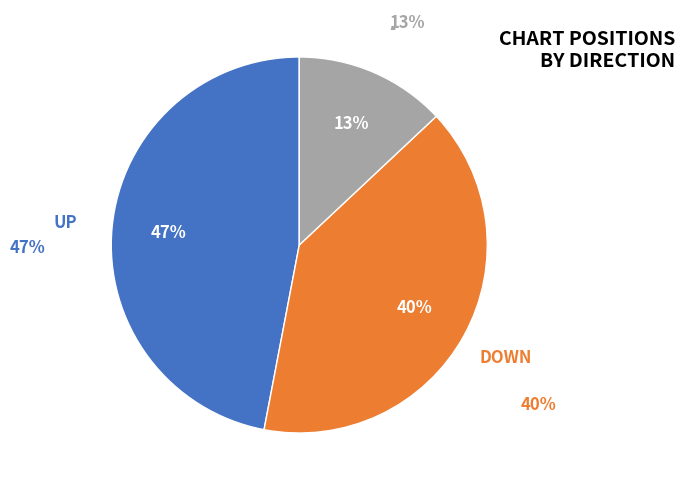

Does any single category account for the majority?

No